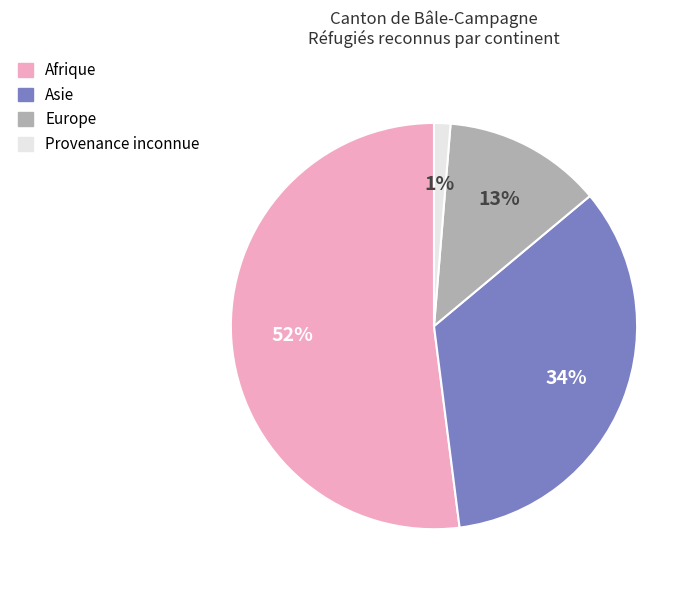

To the nearest percent, what is the difference between the Provenance inconnue and Asie slice percentages?

33%